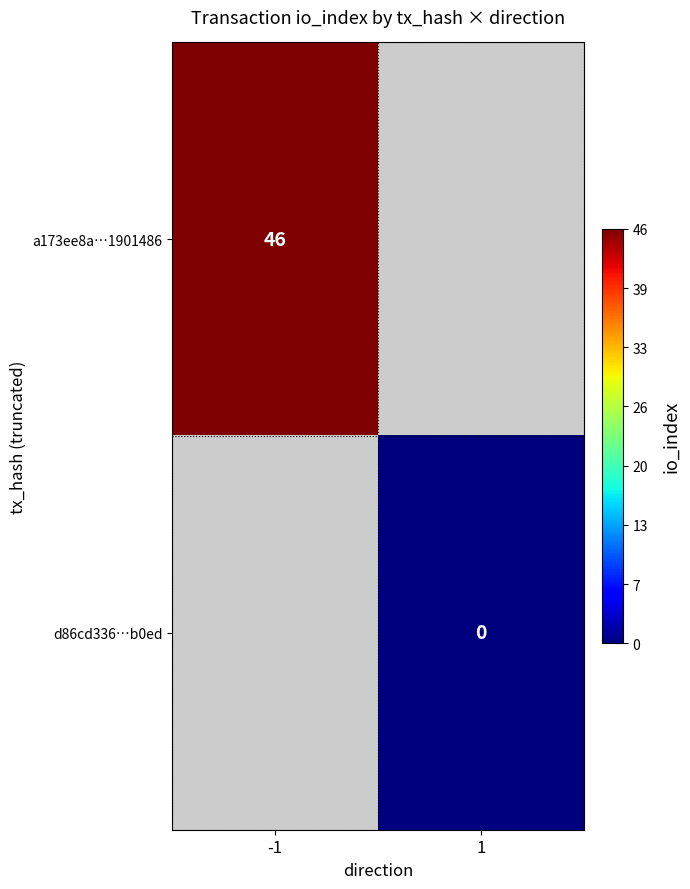

True or false: a173ee8a…1901486 has a value of 24 at -1.

False